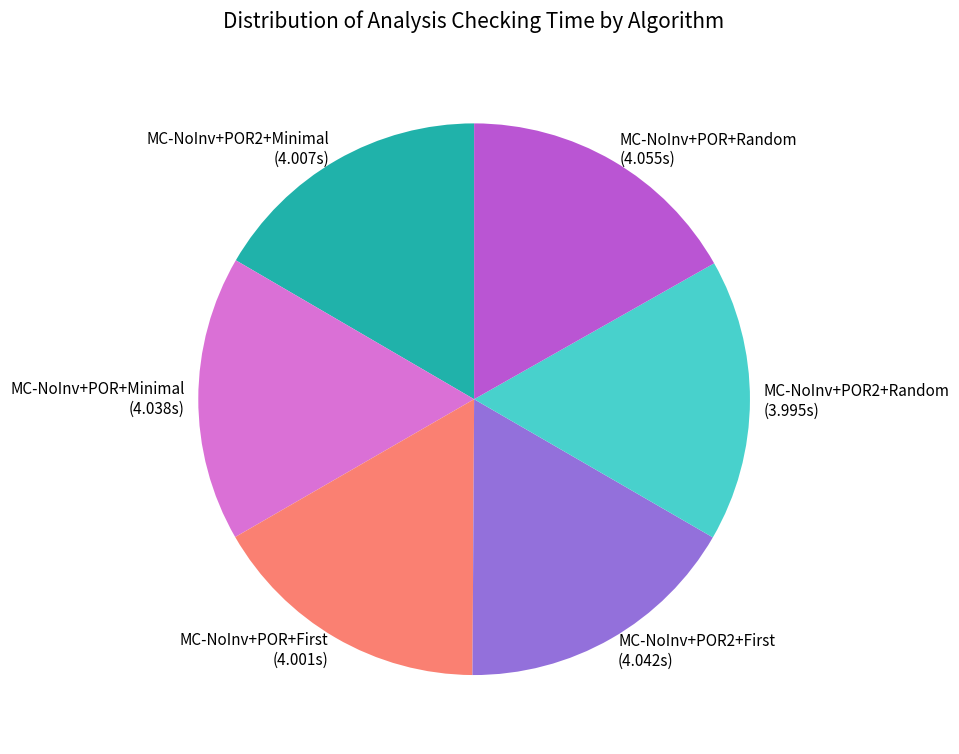

Count the number of slices in the pie.

6